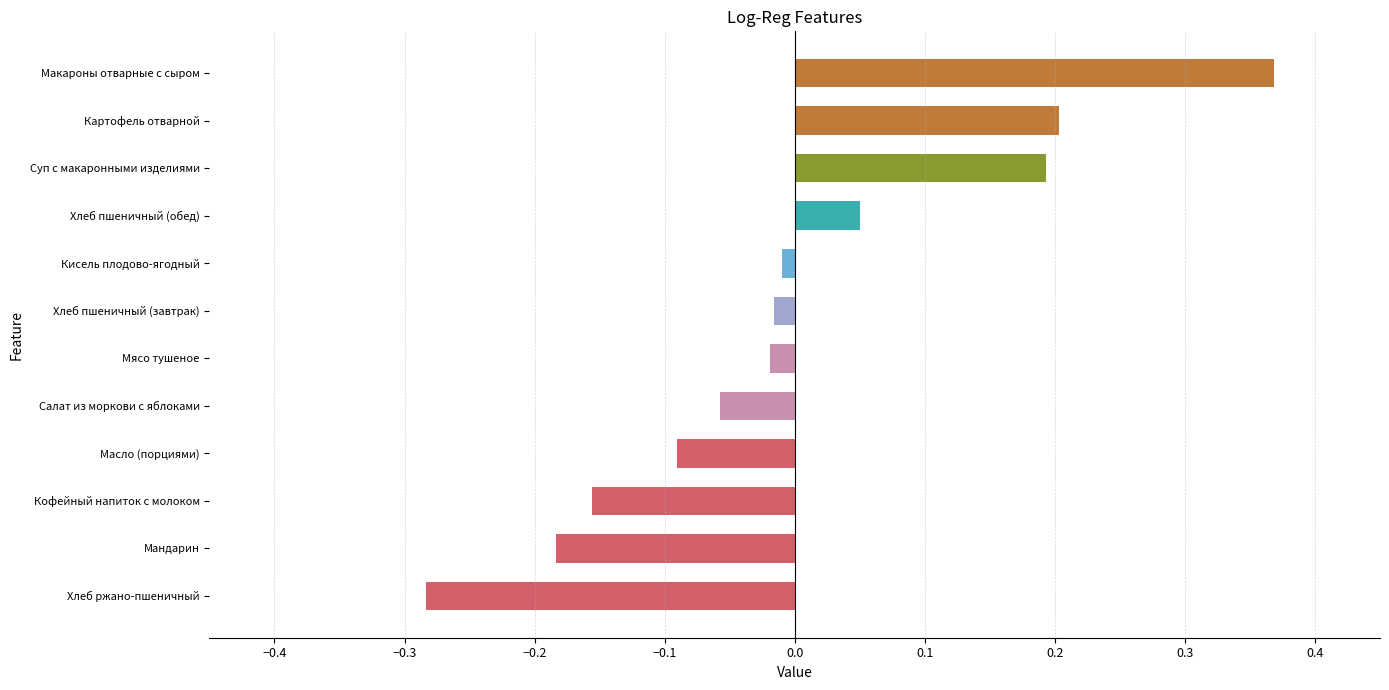

What is the change in value from Мясо тушеное to Картофель отварной?

+0.2